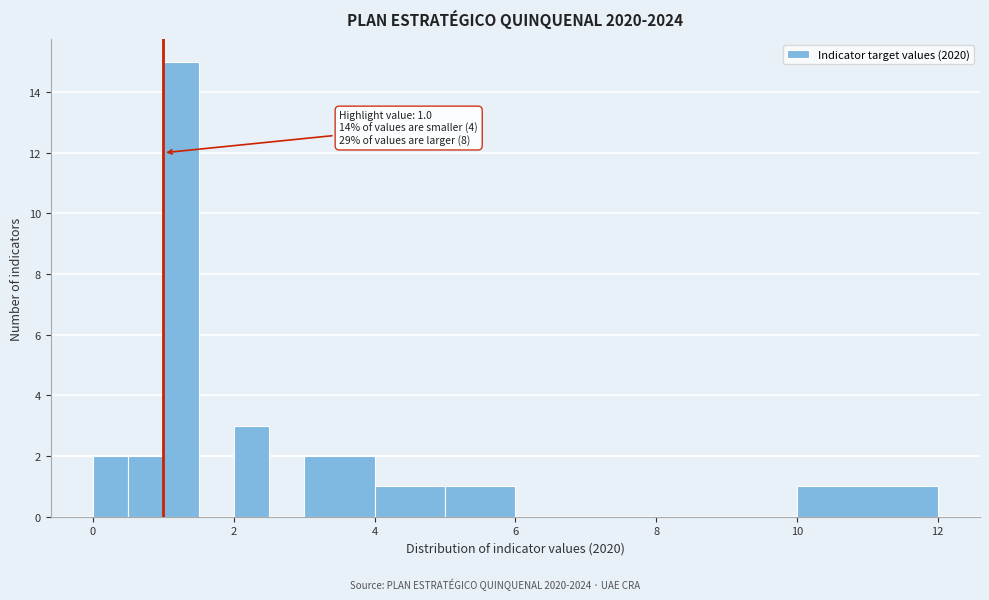

Around what value on the x-axis is the tallest bar? Give the approximate position of its centre, as read against the axis.

1.2